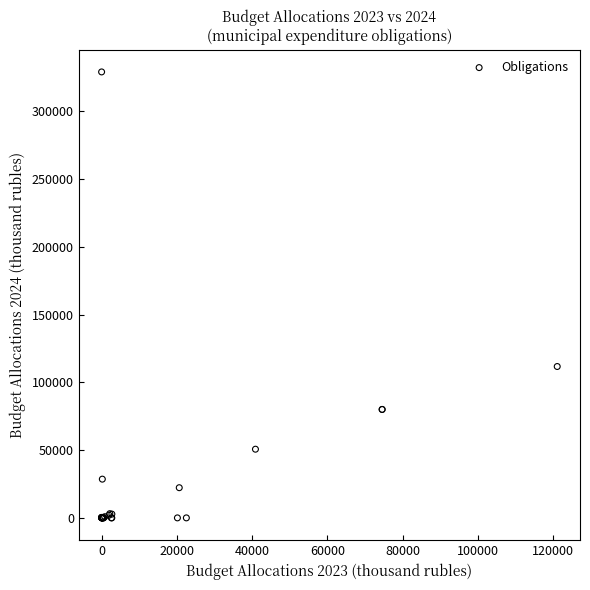

What Y value in the scatter plot is closest to 164500?

111674.4